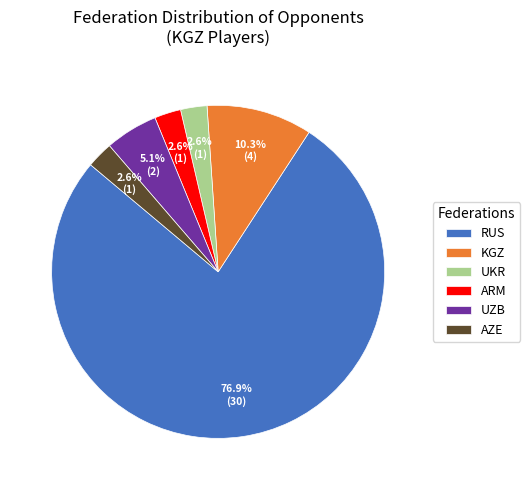

Which category has the biggest portion of the pie?

RUS